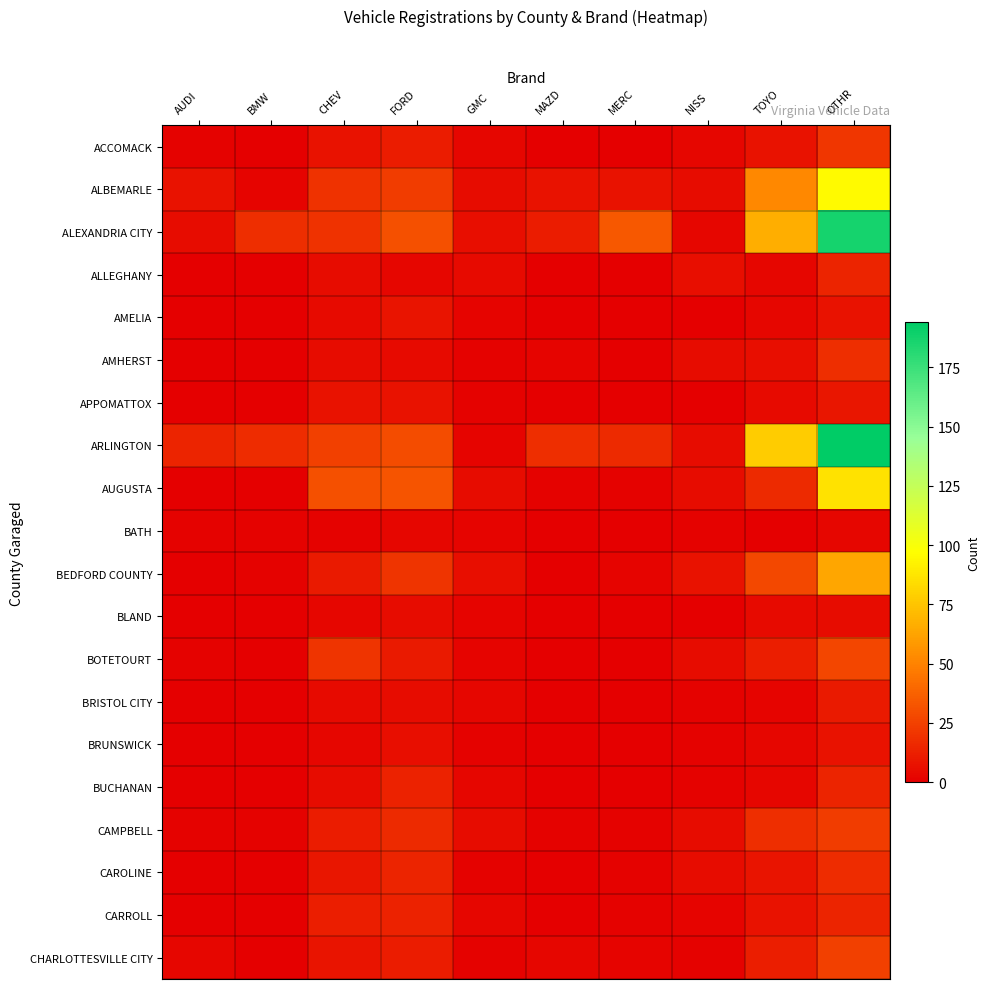

List the series in order of their peak value, lowest first.

BATH, BLAND, BRUNSWICK, AMELIA, APPOMATTOX, BRISTOL CITY, ALLEGHANY, BUCHANAN, CARROLL, CAROLINE, AMHERST, ACCOMACK, CAMPBELL, CHARLOTTESVILLE CITY, BOTETOURT, BEDFORD COUNTY, AUGUSTA, ALBEMARLE, ALEXANDRIA CITY, ARLINGTON